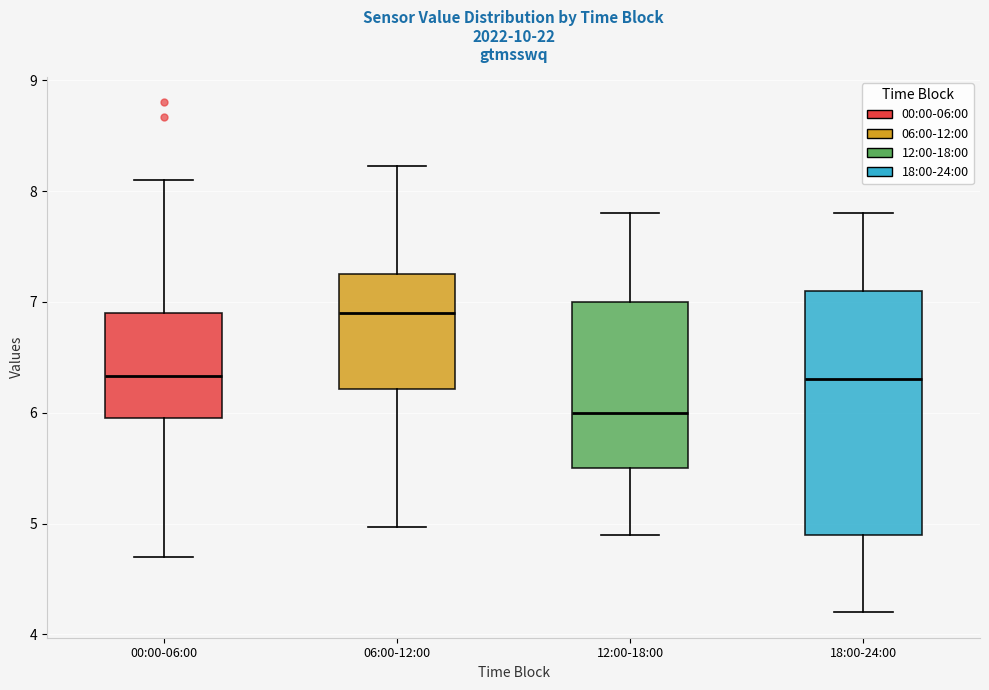

Where is the lower edge of the box for 06:00-12:00 on the y-axis? The values are not printed on the chart, so give them approximately, as read against the axis.

6.2